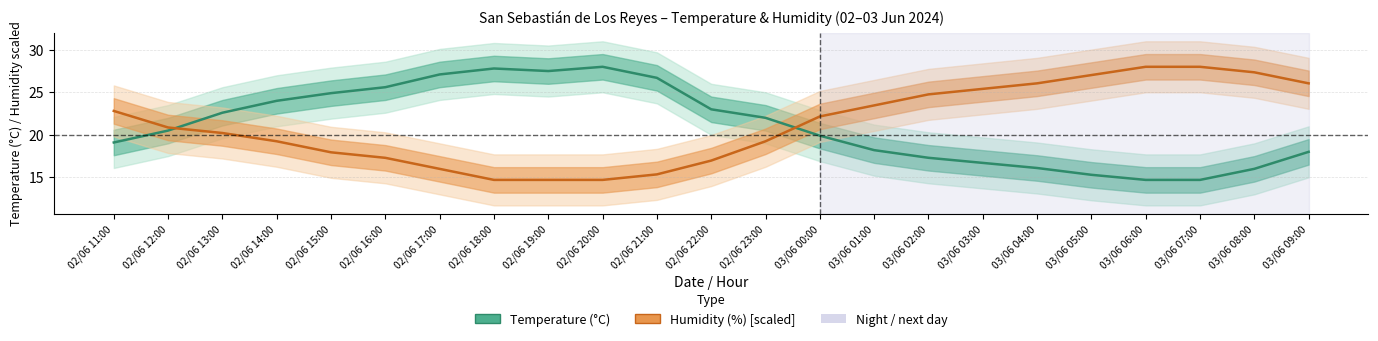

What is the sum of the Humidity (%) [scaled] values at 02/06 12:00 and 02/06 23:00?

40.1